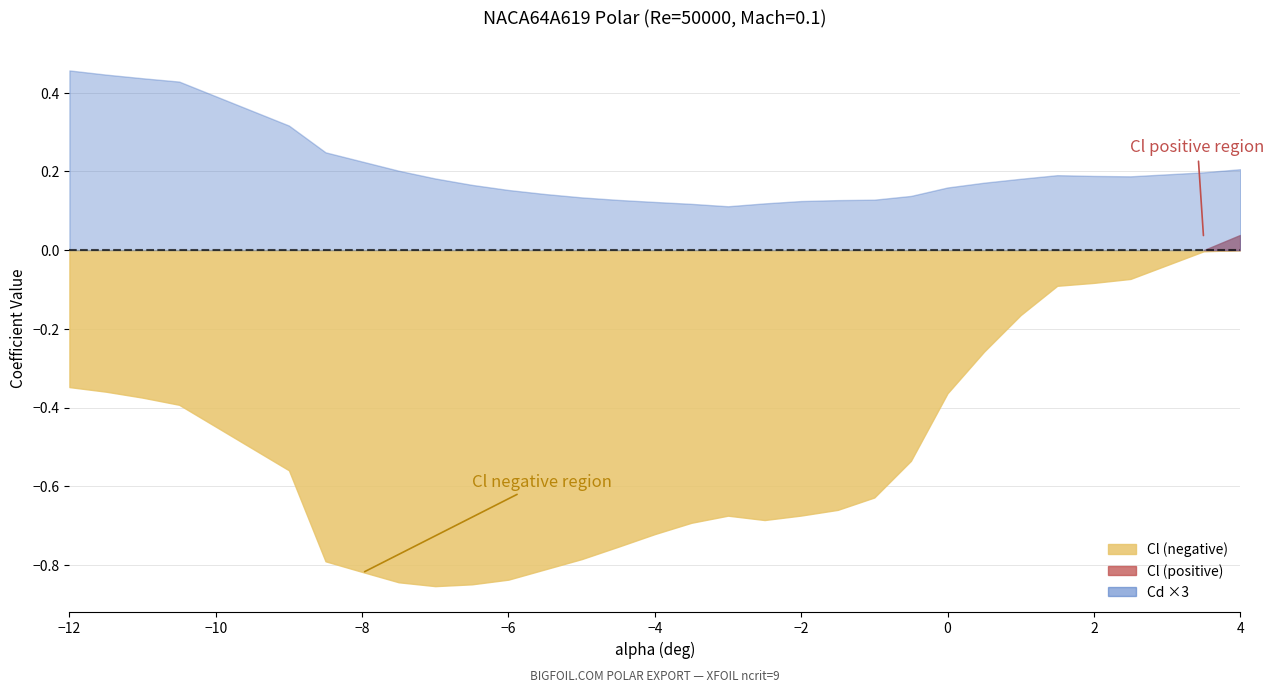

True or false: Cl has more than 0 points higher than both neighbors.

True